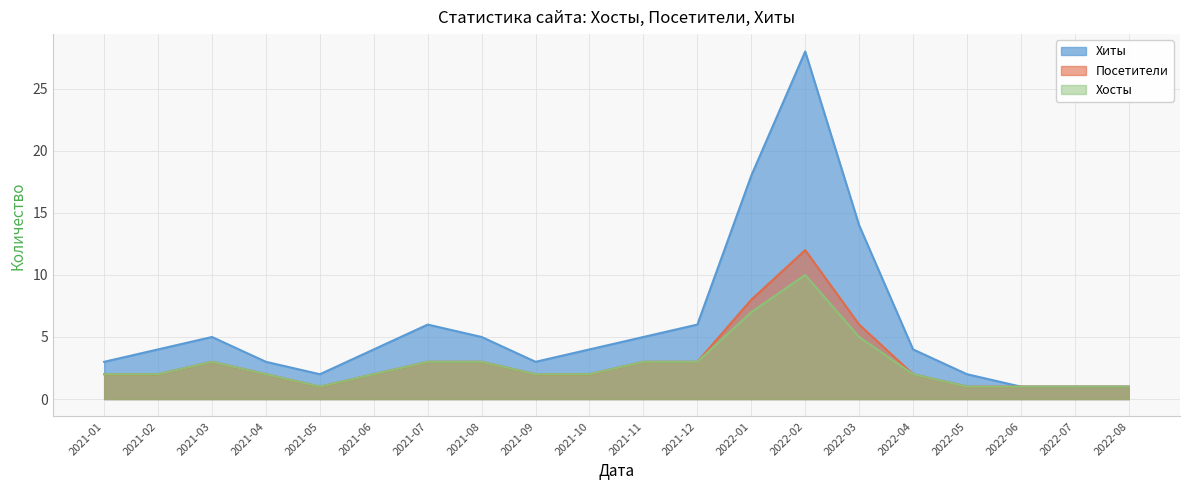

Which series changed the most between 2021-07 and 2022-01?

Хиты